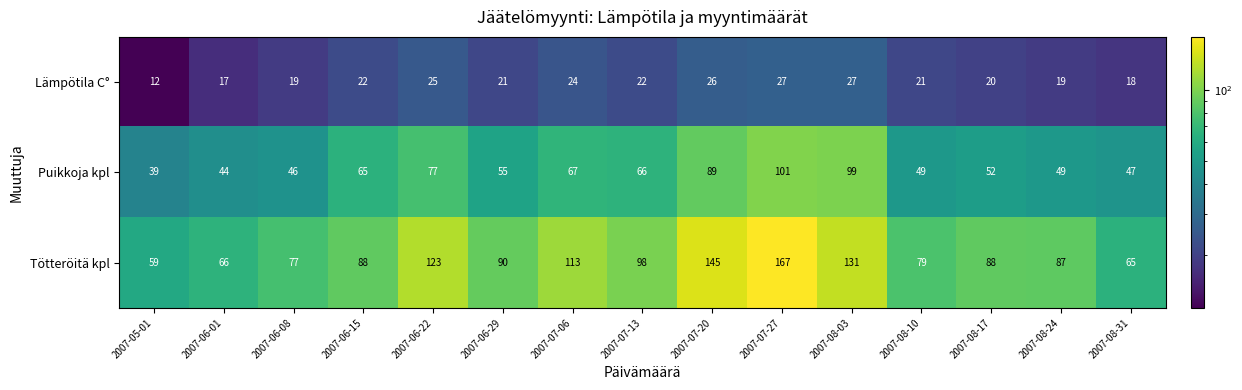

Is it true that Tötteröitä kpl equals 131 at 2007-08-03?

True